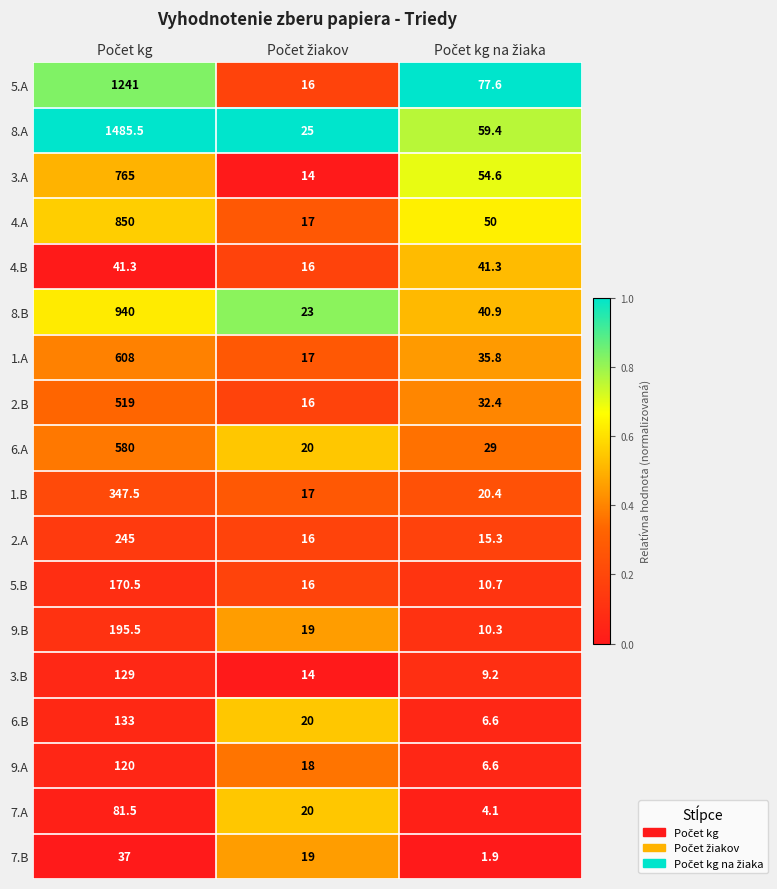

Which series has the largest total across all categories?

8.A